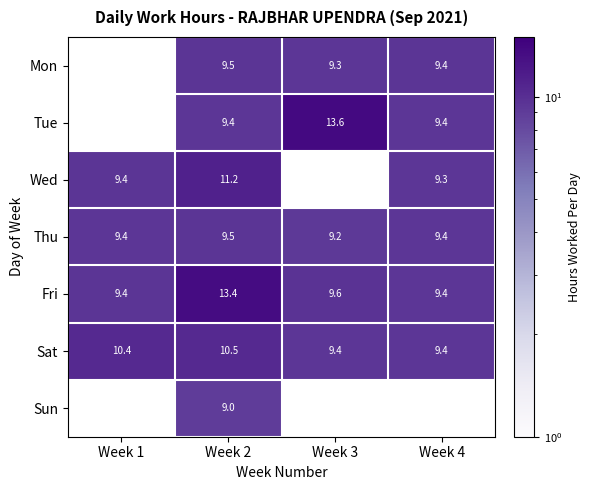

Is the value of Sun at Week 2 greater than the value of Mon at Week 3?

No